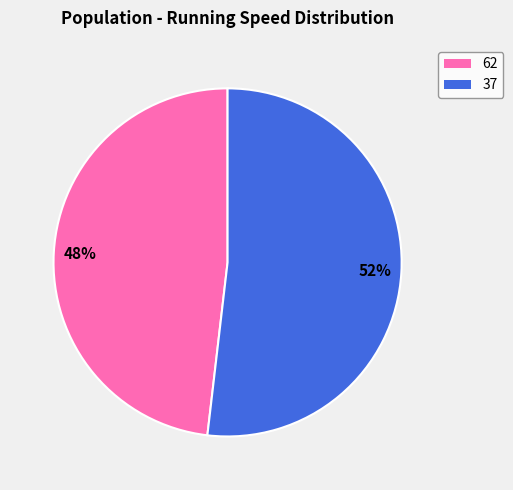

To the nearest percent, what is the difference between the largest and smallest slice percentages?

4%